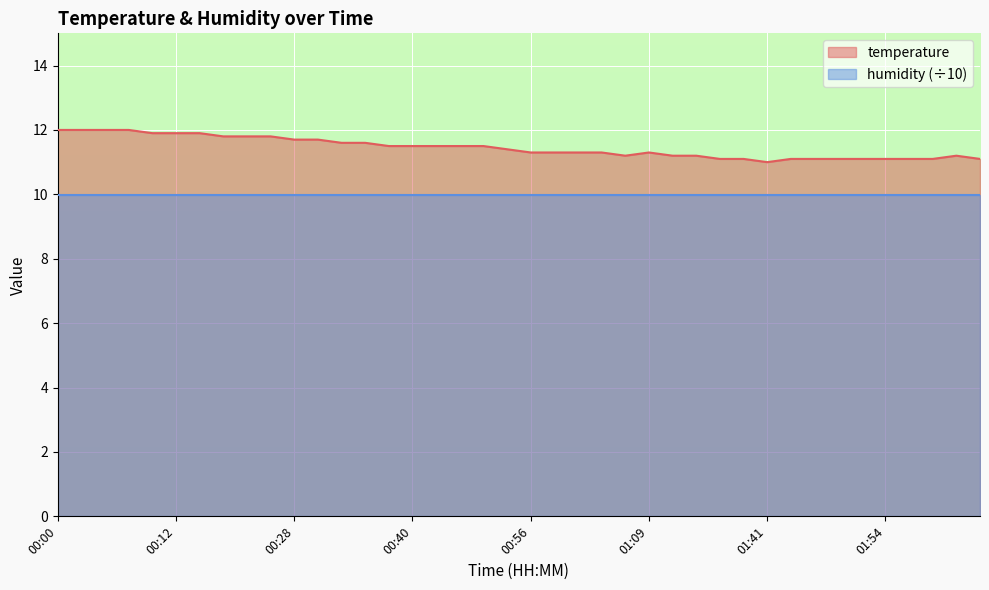

What is the difference between the maximum and minimum values?

1.0